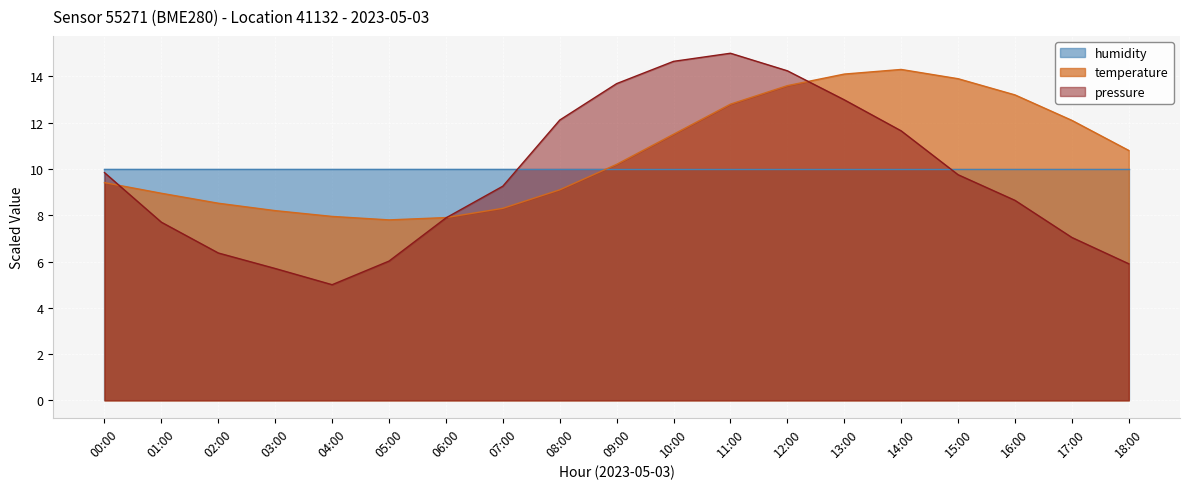

At how many categories does at least one series exceed 12?

10